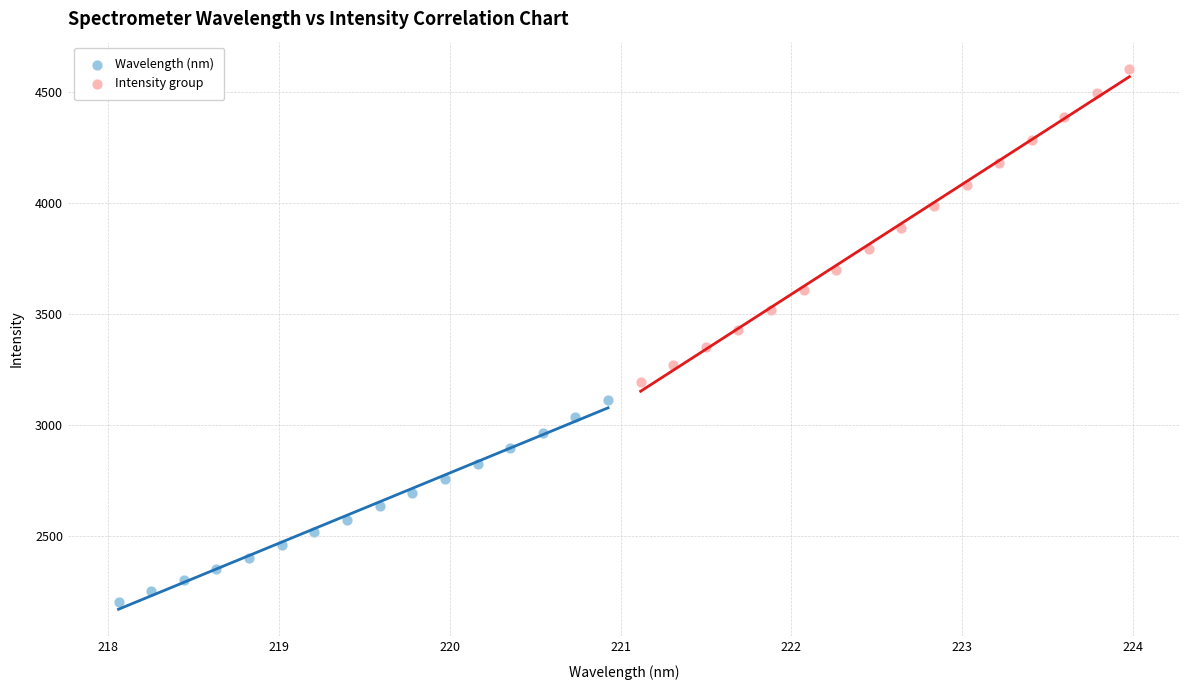

Which series reaches the maximum Y coordinate?

Intensity group